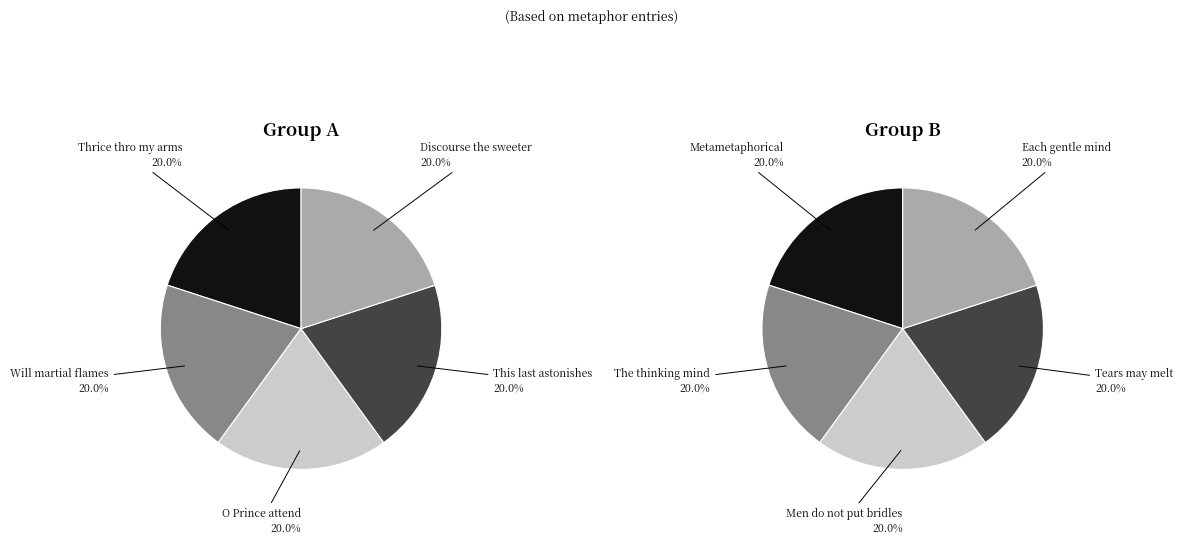

Is there any slice that represents more than half of the pie?

No